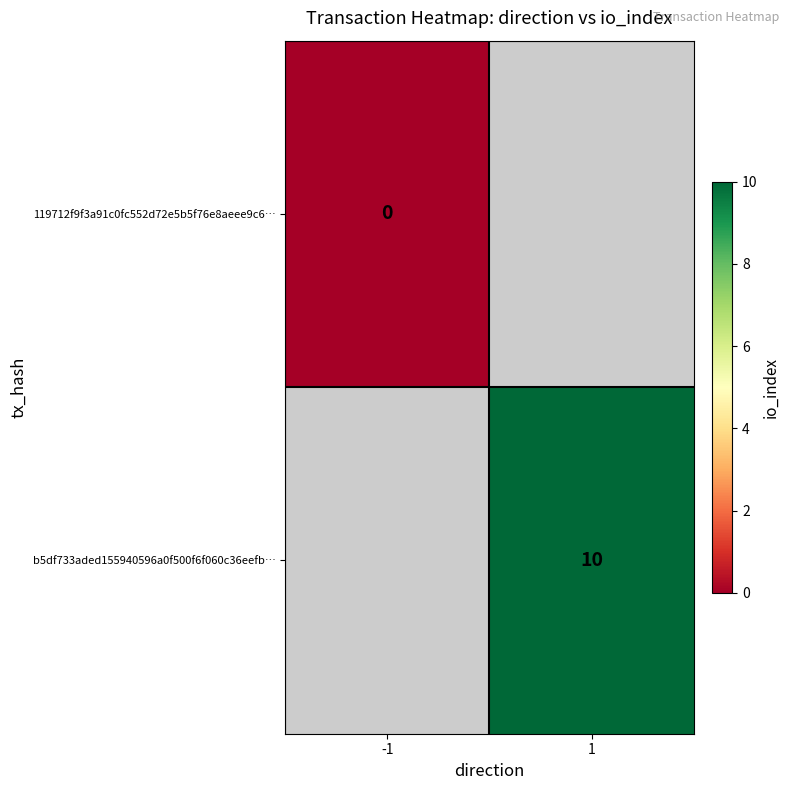

Is it true that b5df733aded155940596a0f500f6f060c36eefb… equals 10 at 1?

True